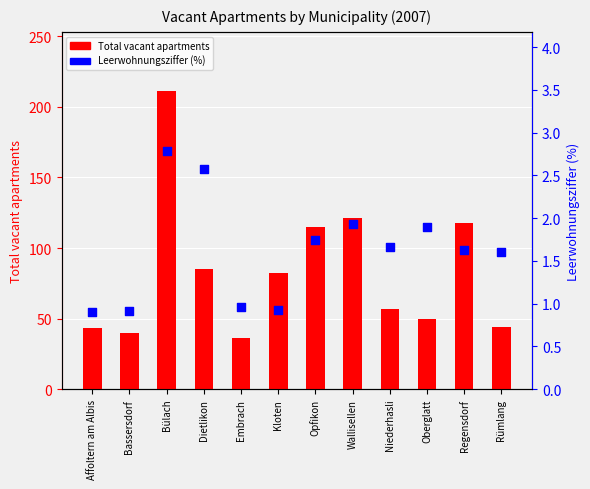

Is the value of Total vacant apartments at Rümlang greater than the value of Leerwohnungsziffer (%) at Rümlang?

Yes